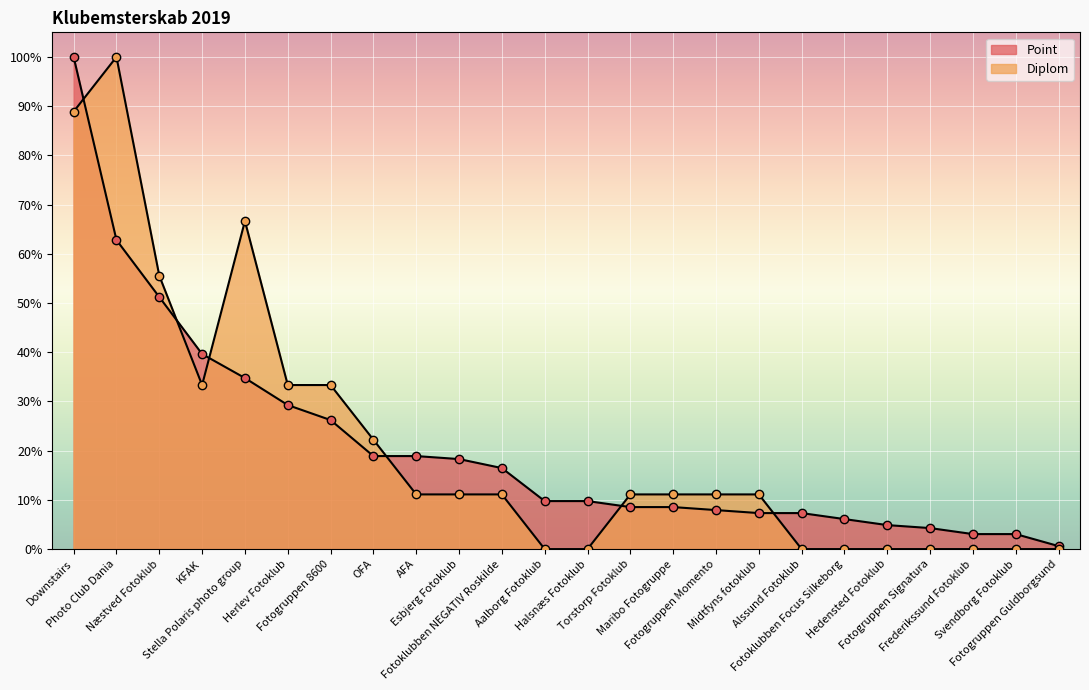

At which category is the sum across all series the highest?

Downstairs